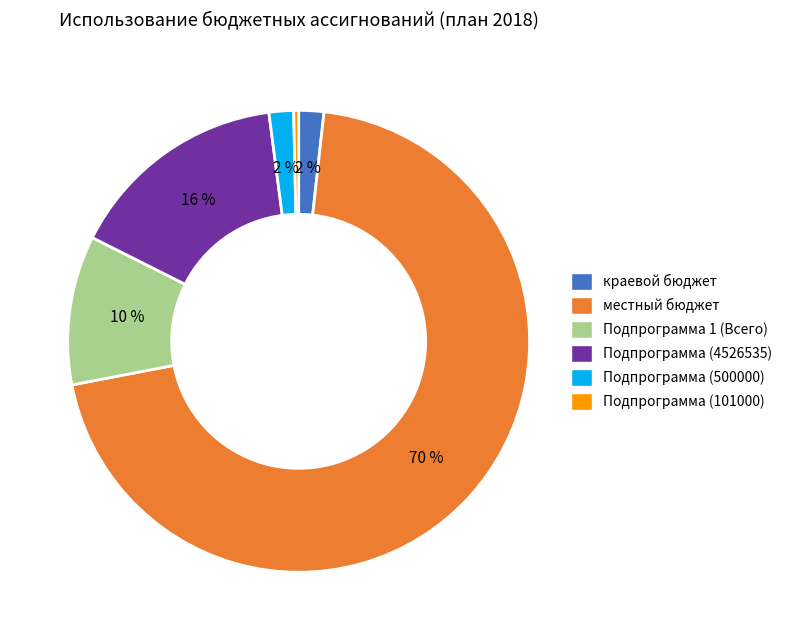

True or false: Подпрограмма (4526535) accounts for 16% of the total.

True